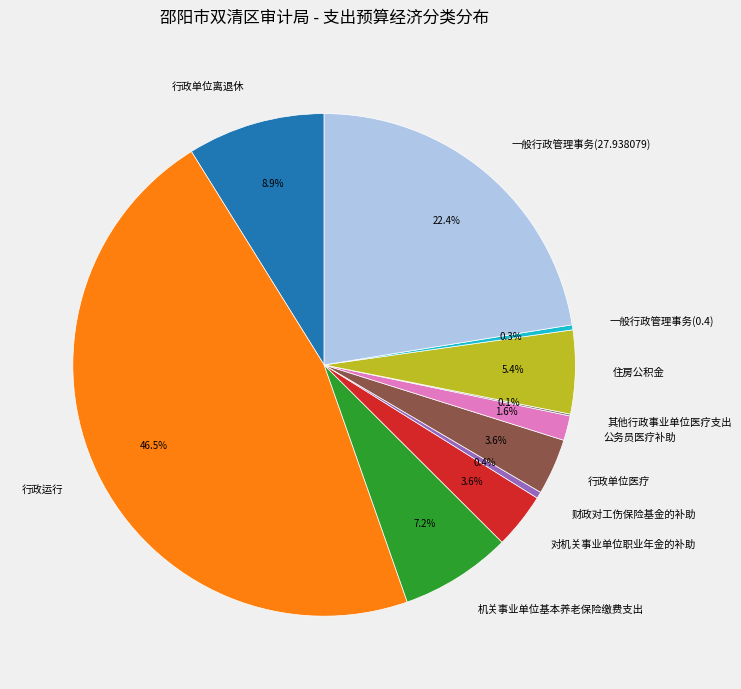

Which slice is the largest?

行政运行